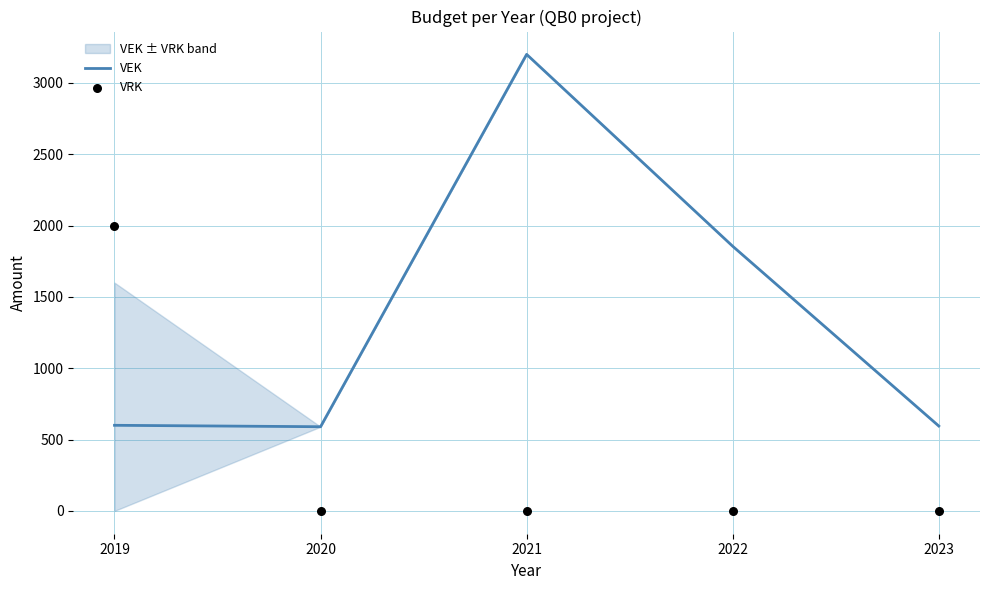

Is the value of VRK at 2023 greater than the value of VEK at 2021?

No